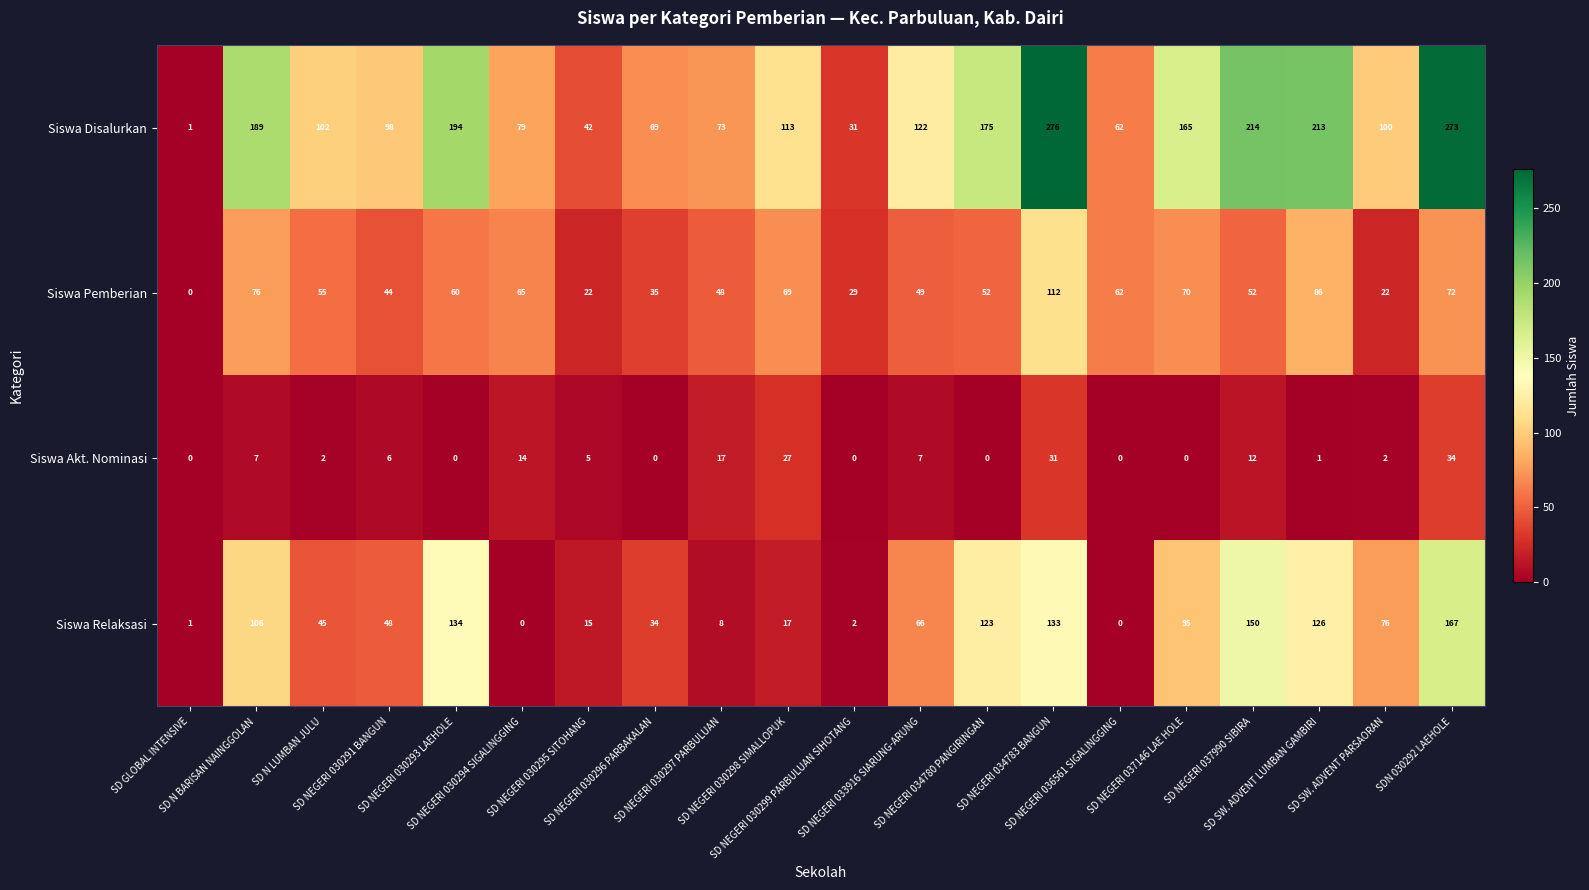

What is the total value across all series at SD NEGERI 034780 PANGIRINGAN?

350